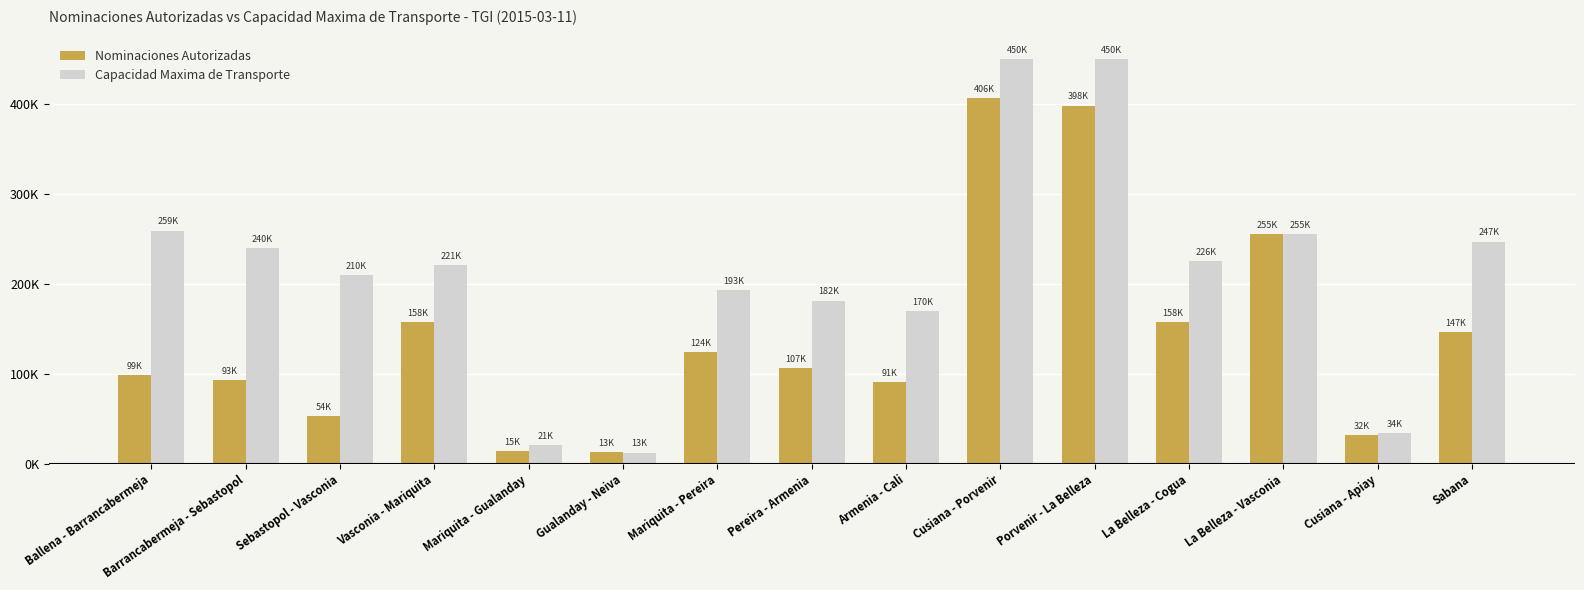

At which category is the sum across all series the highest?

Cusiana - Porvenir